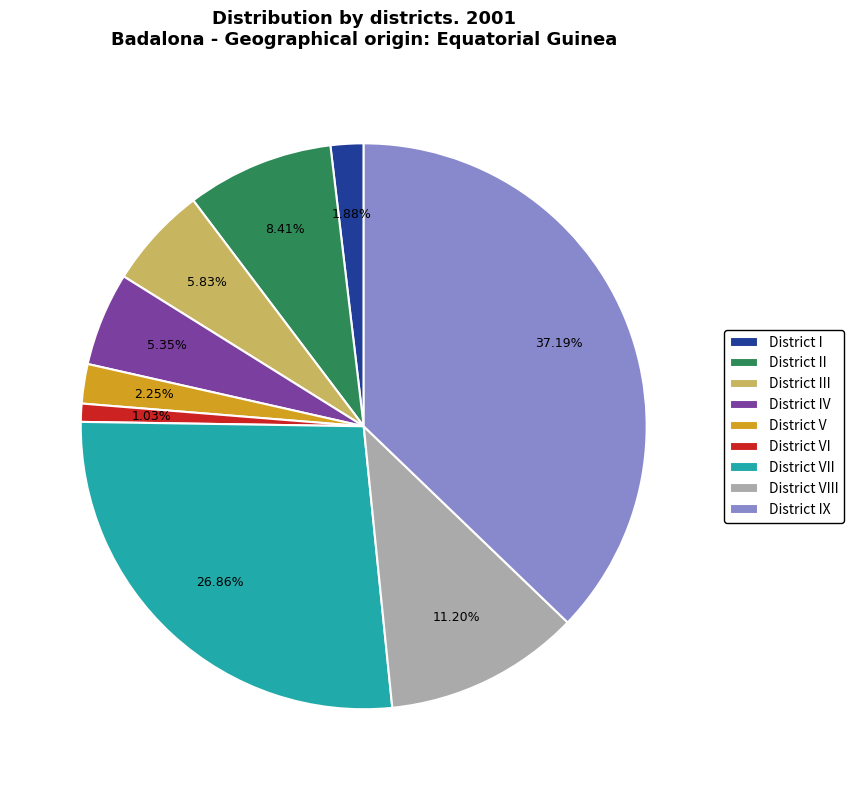

What is the largest slice in the pie chart?

District IX